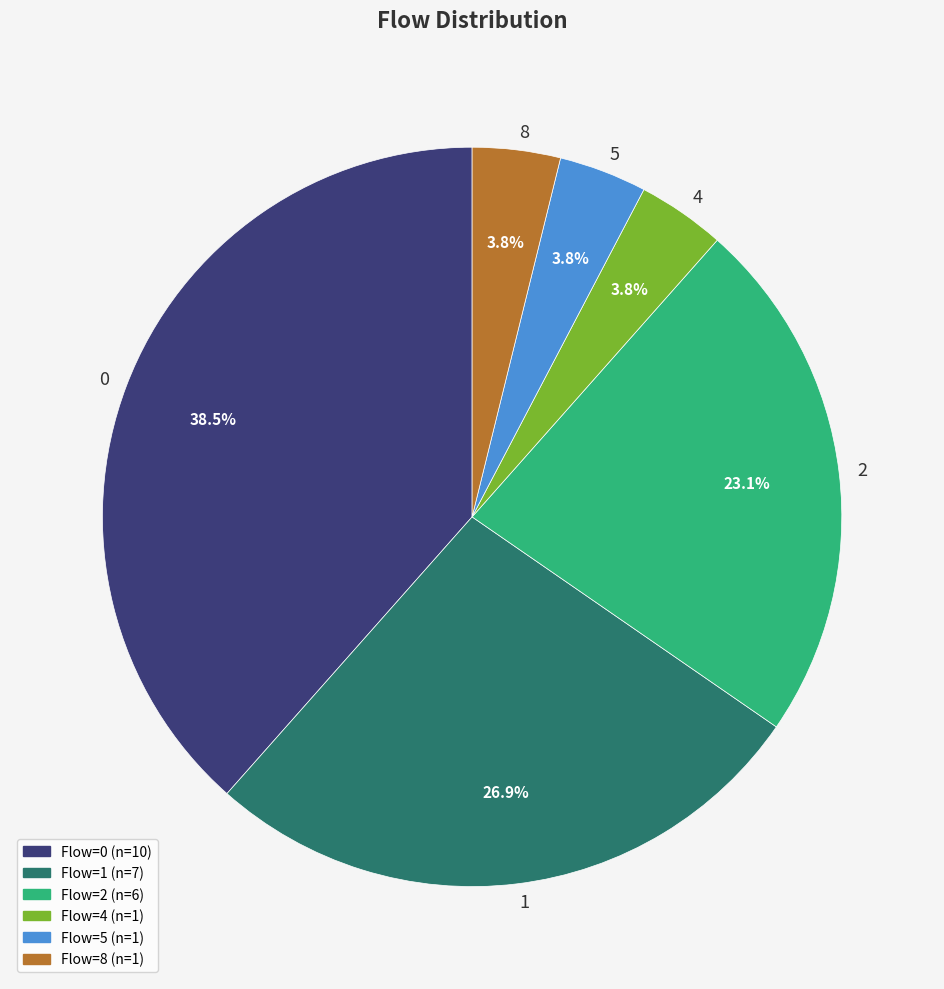

What portion of the pie excludes 4?

96.2%